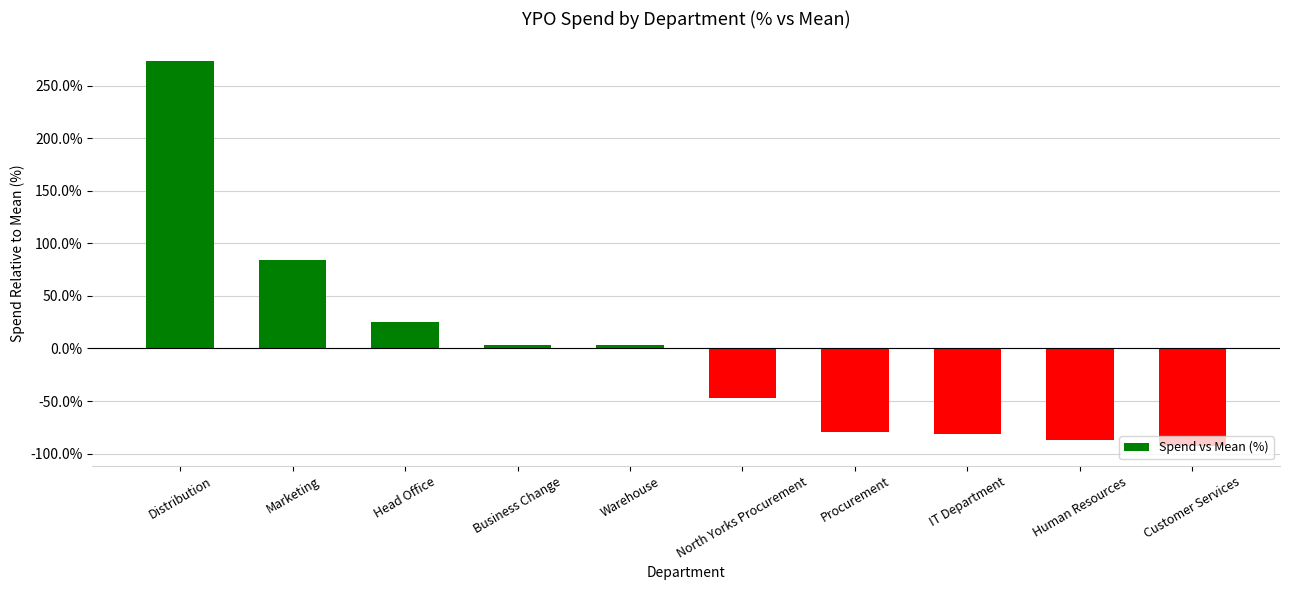

The value at North Yorks Procurement is -47.3. True or false?

True